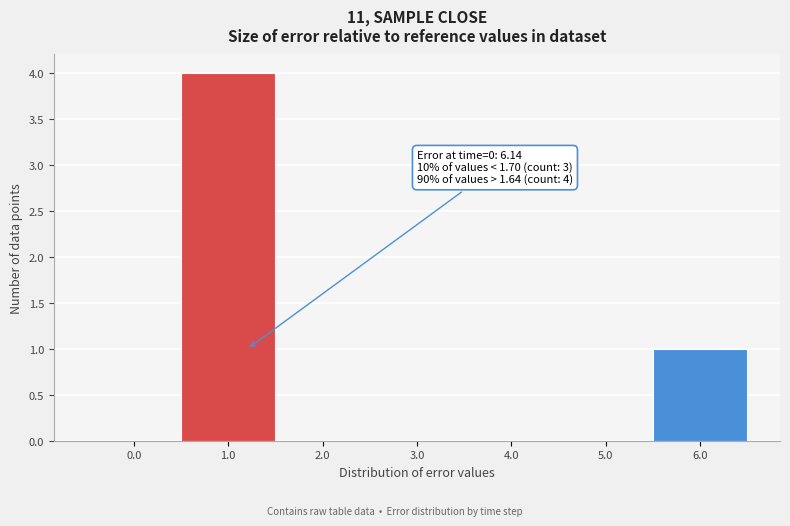

Reading right to left, transcribe all the data shown in this chart.

6.0=1	5.0=0	4.0=0	3.0=0	2.0=0	1.0=4	0.0=0